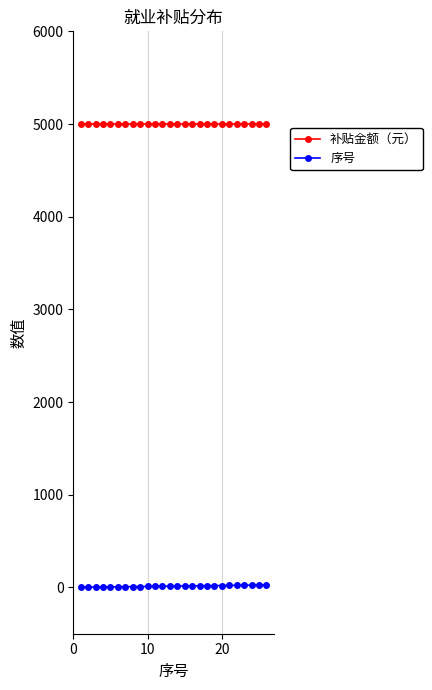

List the series in order of their peak value, highest first.

补贴金额（元）, 序号